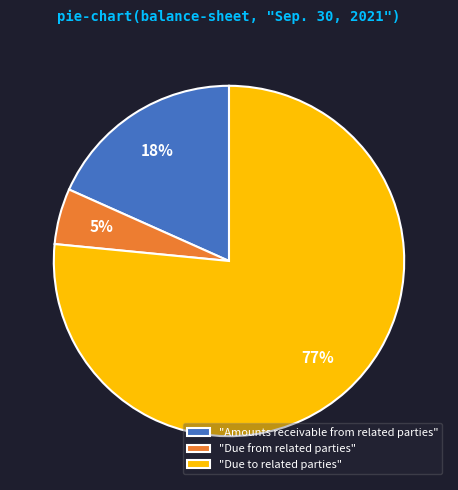

Do "Due from related parties" and "Due to related parties" together represent more than half of the pie?

Yes